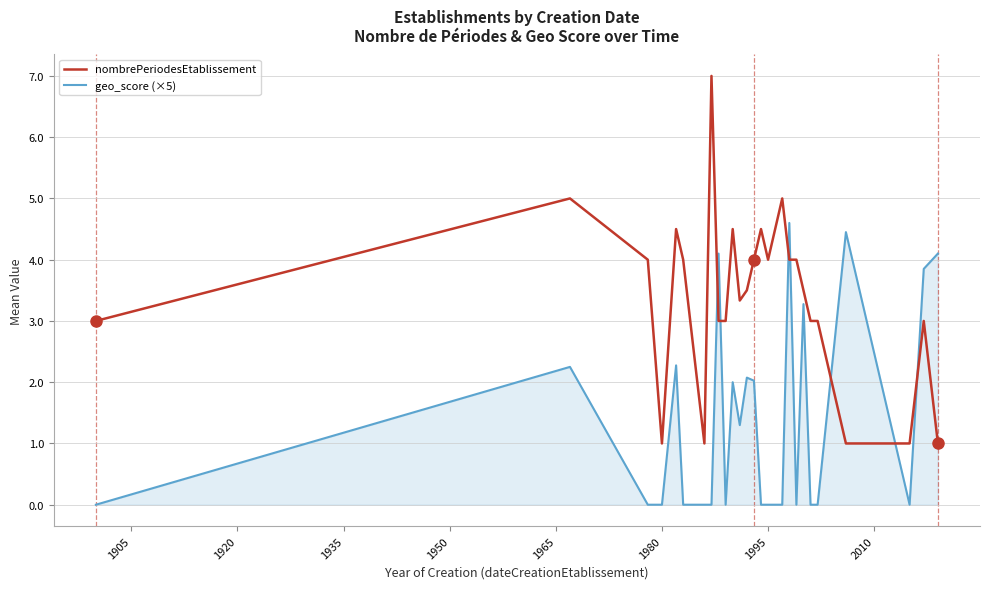

Which series has the widest spread of values?

nombrePeriodesEtablissement